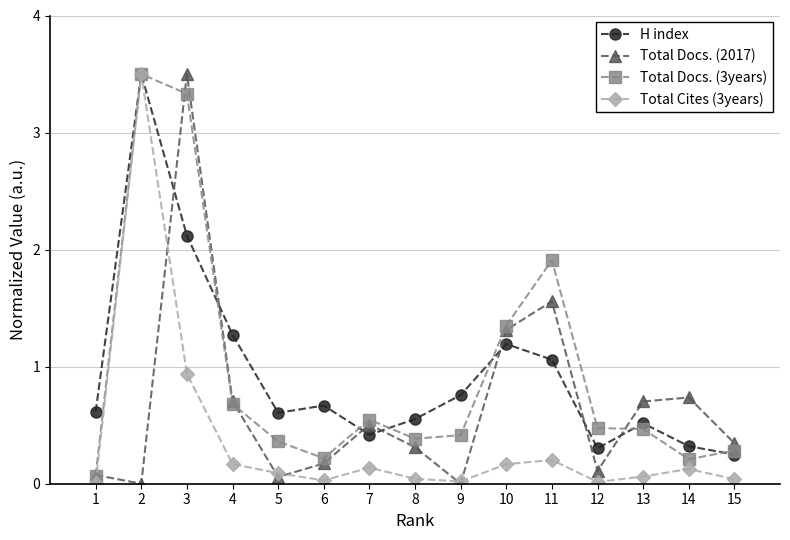

Where is the first local minimum for H index?

5